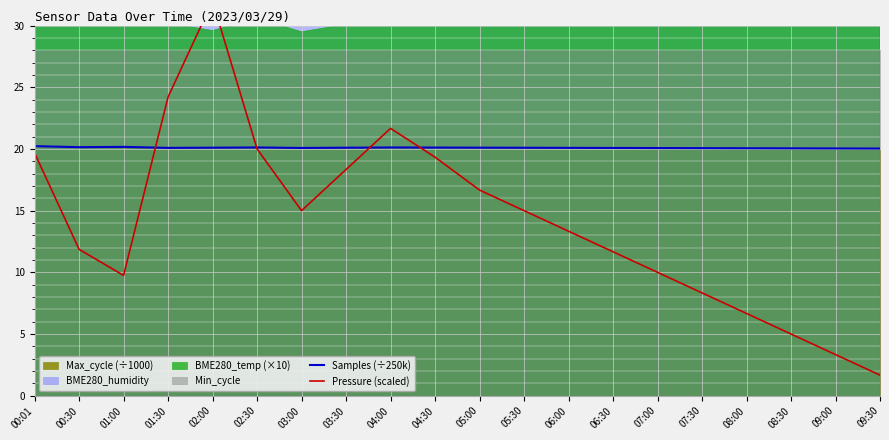

Between 06:00 and 07:30, which series saw the biggest shift?

Pressure (scaled)